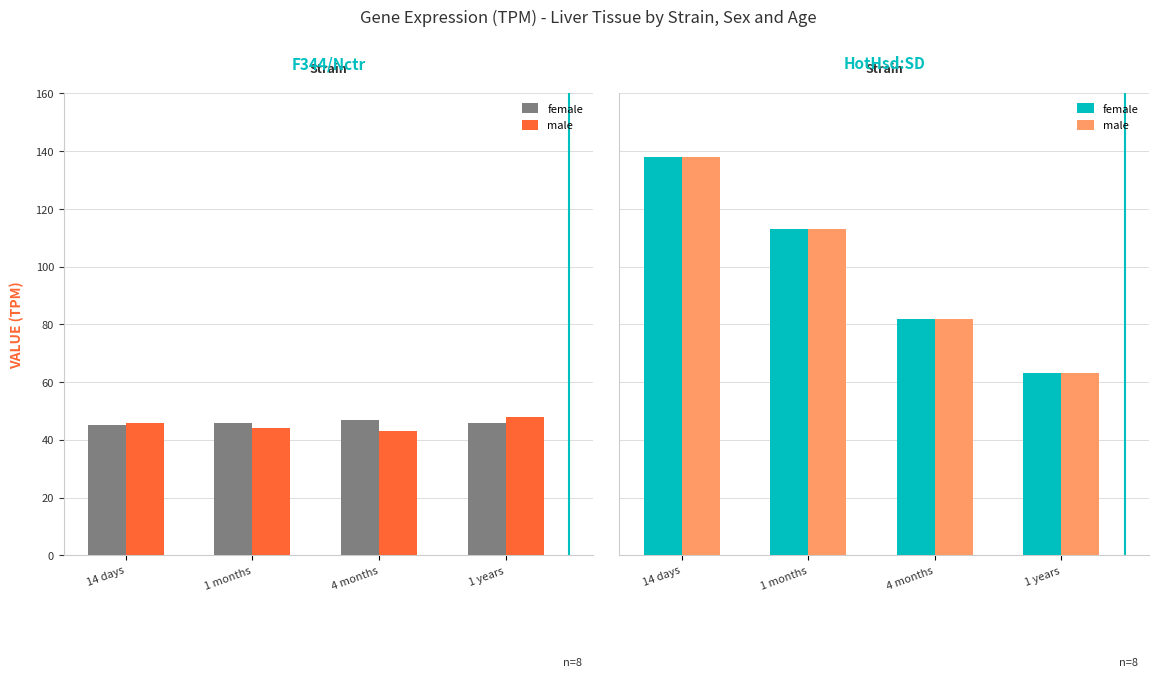

At which label does HotHsd:SD female first exceed 113?

14 days